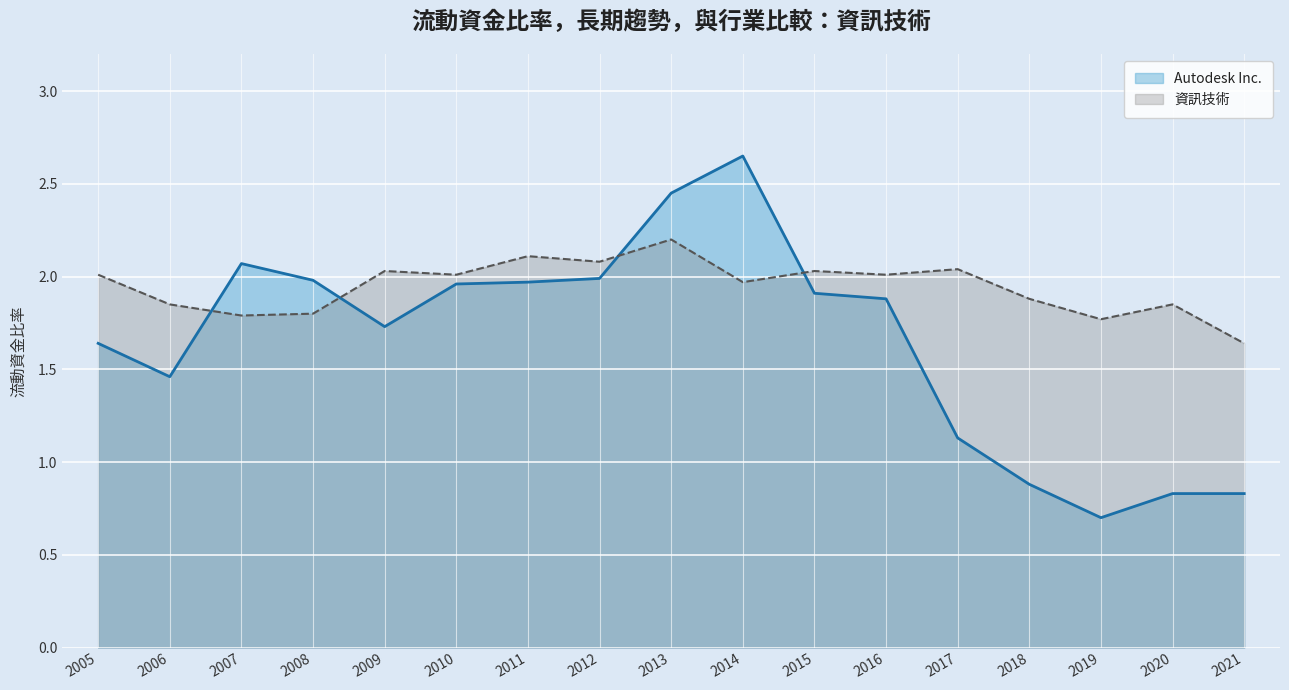

How many series are shown in this chart?

2